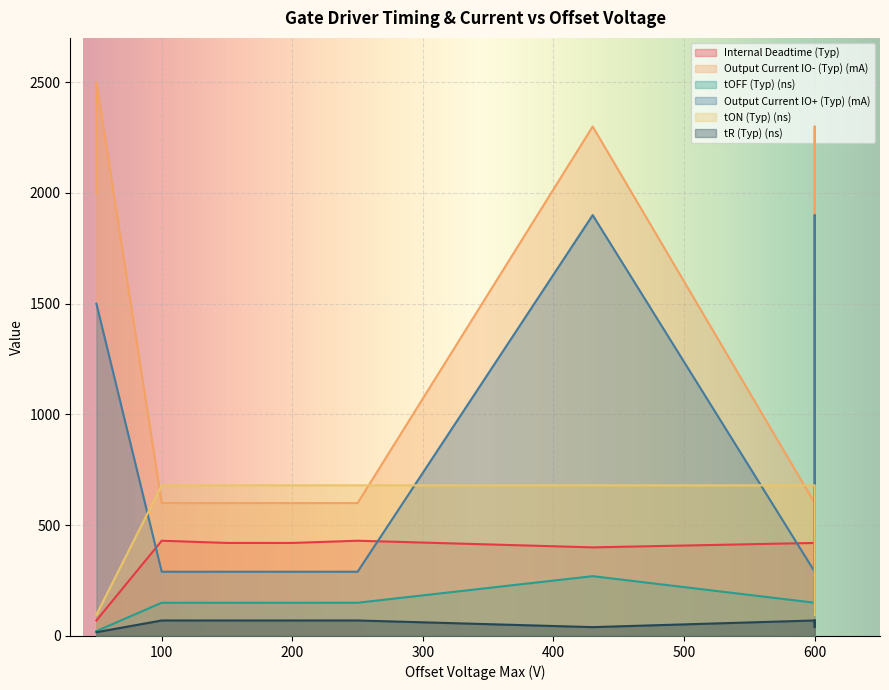

Does the chart display data point markers on the line(s)?

No